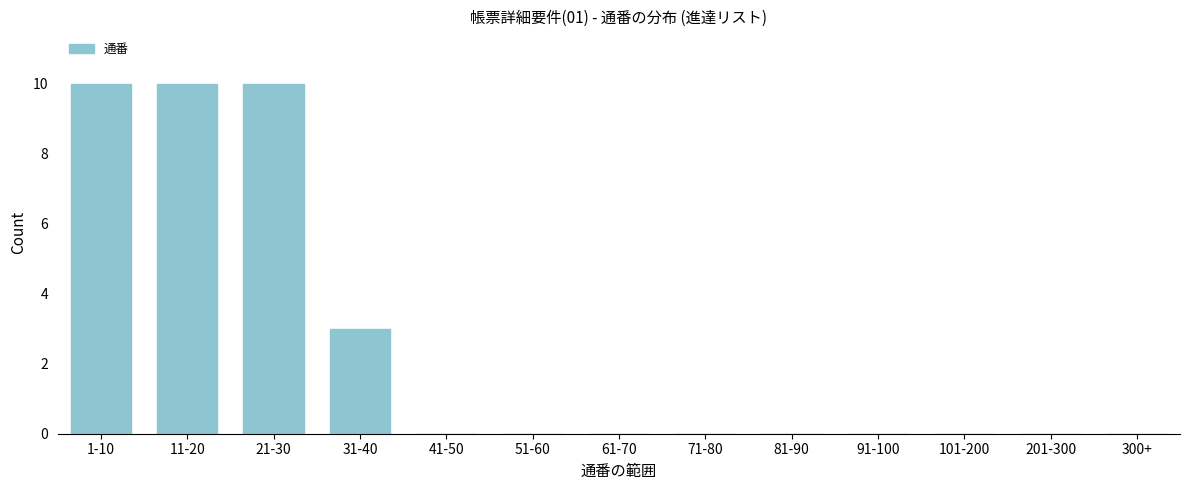

Reading left to right, list all the values displayed in this chart.

1-10=10	11-20=10	21-30=10	31-40=3	41-50=0	51-60=0	61-70=0	71-80=0	81-90=0	91-100=0	101-200=0	201-300=0	300+=0